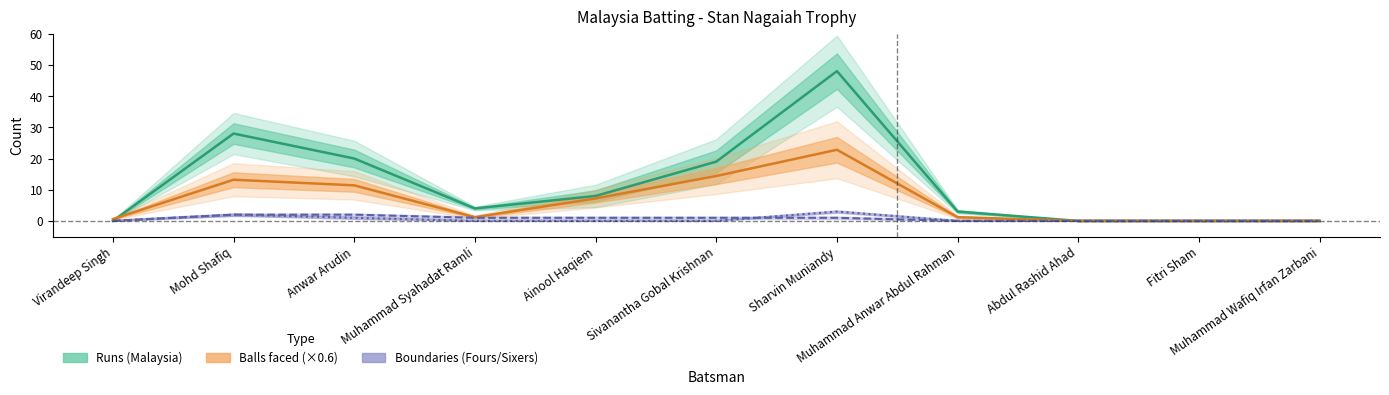

What is the highest value of the Fours series?

2.0